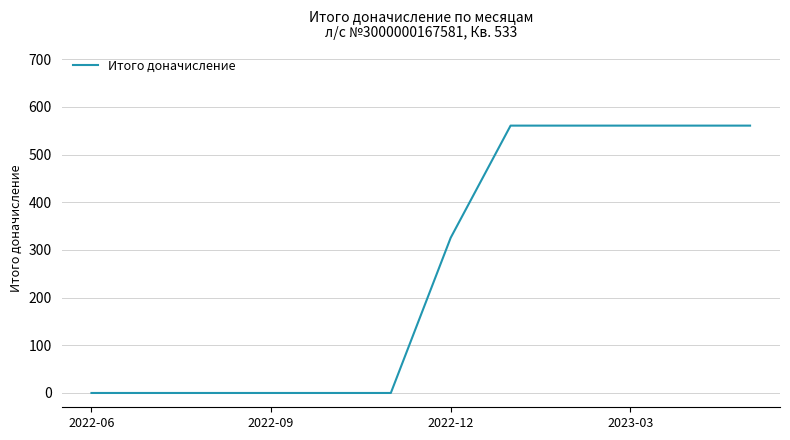

What is the greatest value displayed?

560.7